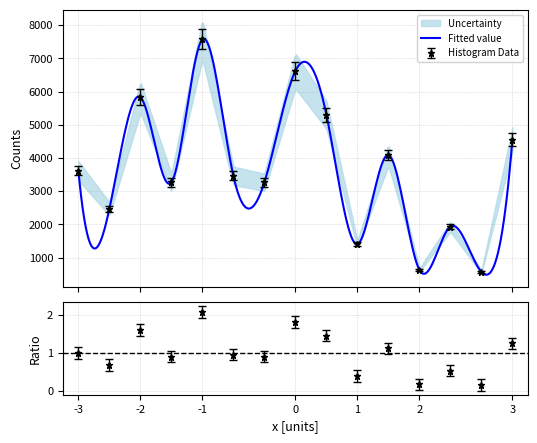

How many values are below 3462?

7